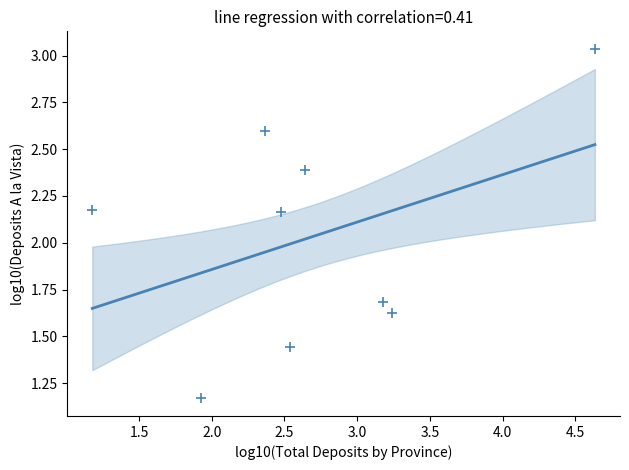

What is the average Y value?

2.0